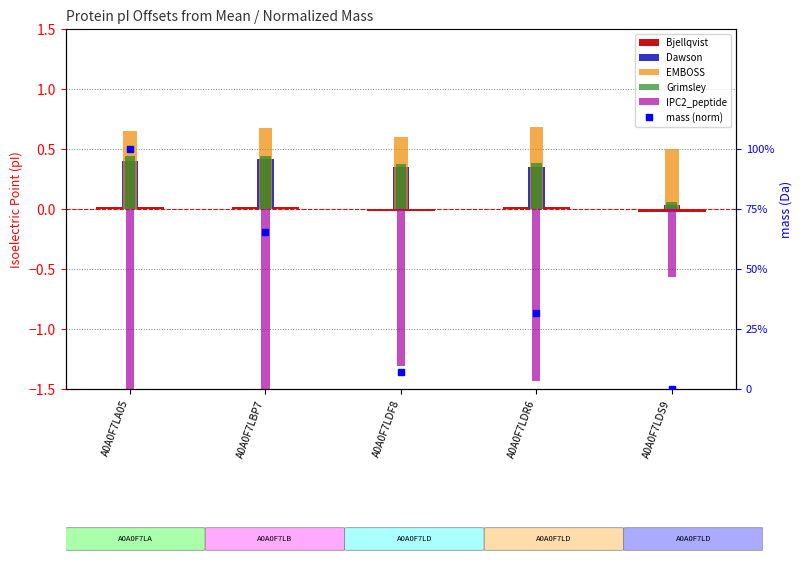

True or false: Bjellqvist has a value of 0.0 at A0A0F7LDR6.

True